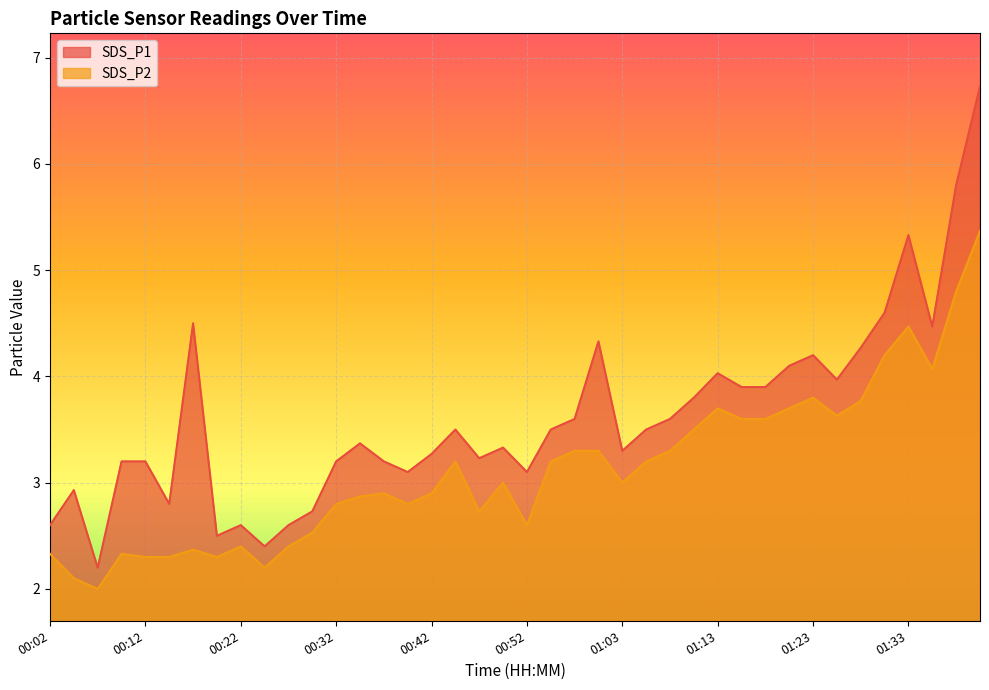

How many lines are shown in the chart?

2